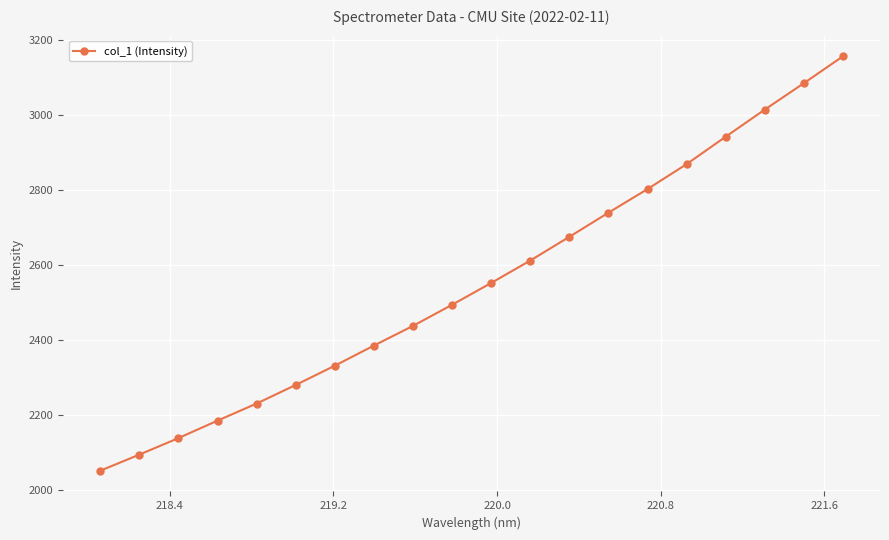

True or false: there are more than 2 points higher than both neighbors.

False